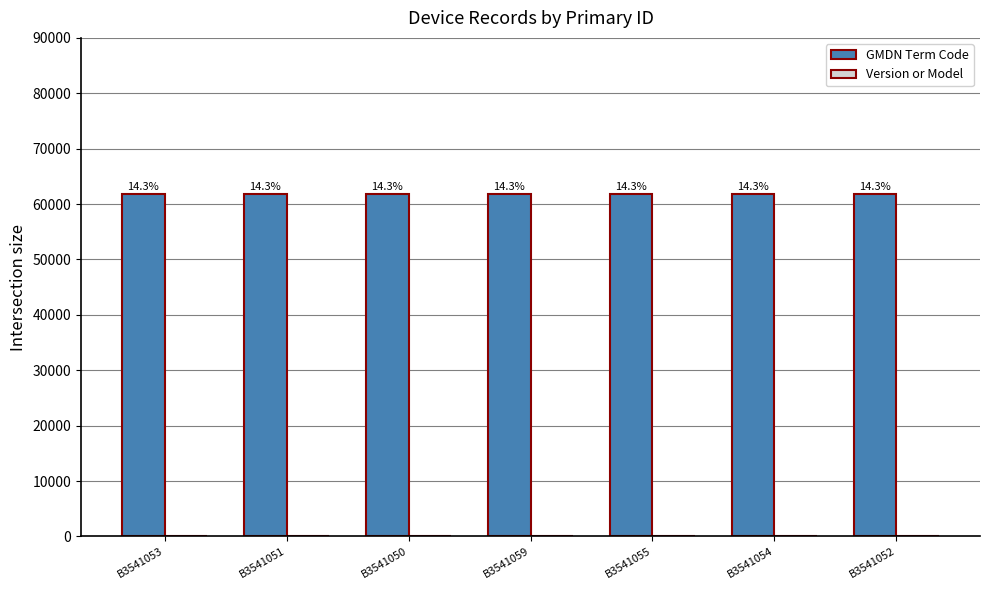

Between B3541053 and B3541050, which series saw the biggest shift?

GMDN Term Code